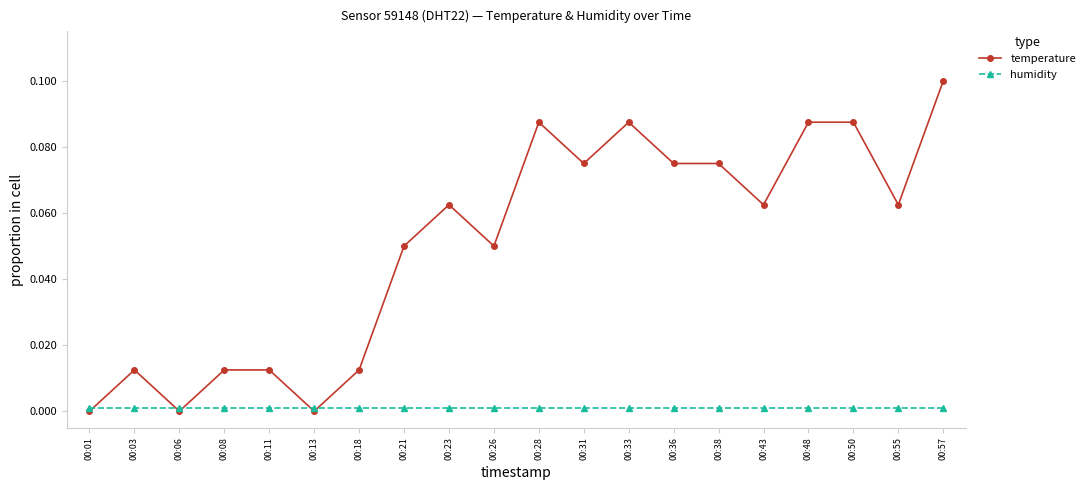

Reading right to left, what are all the values shown in this chart?

temperature: 0.1	0.1	0.1	0.1	0.1	0.1	0.1	0.1	0.1	0.1	0.0	0.1	0.0	0.0	0.0	0.0	0.0	0.0	0.0	0.0
humidity: 0.0	0.0	0.0	0.0	0.0	0.0	0.0	0.0	0.0	0.0	0.0	0.0	0.0	0.0	0.0	0.0	0.0	0.0	0.0	0.0